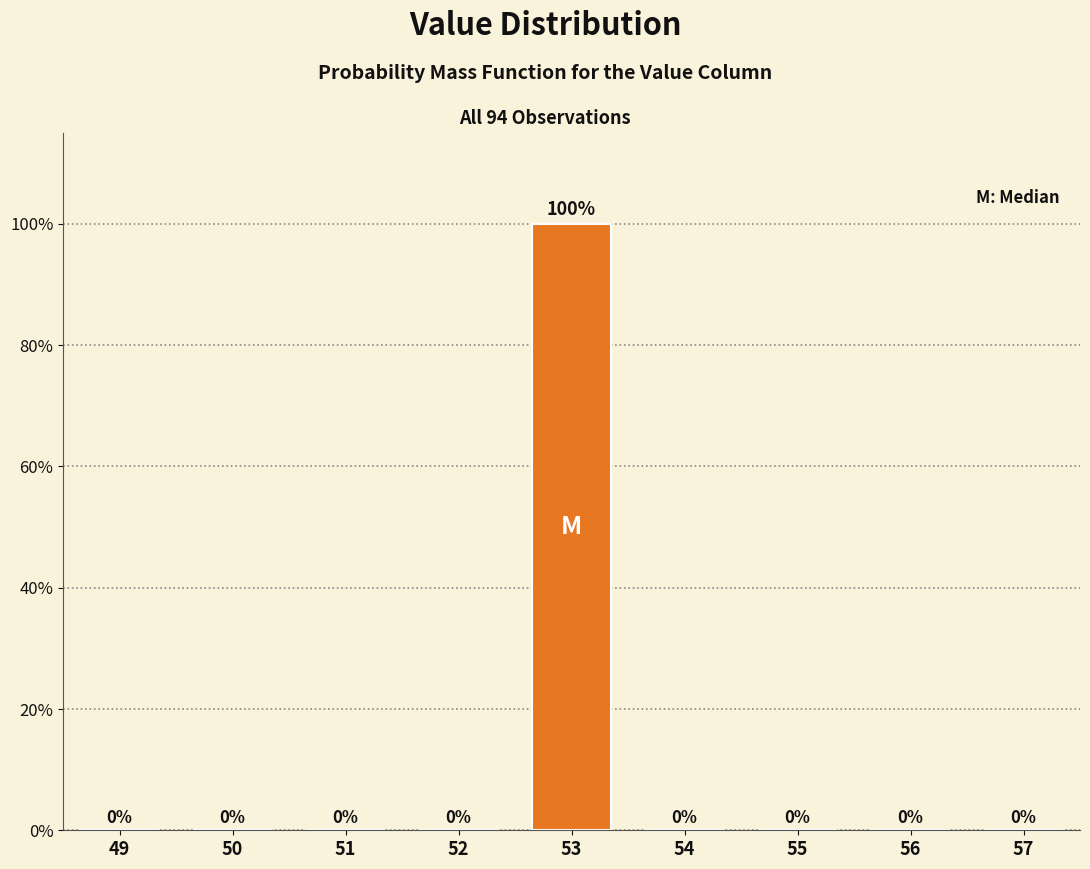

Reading left to right, transcribe all the data shown in this chart.

49=0	50=0	51=0	52=0	53=100	54=0	55=0	56=0	57=0